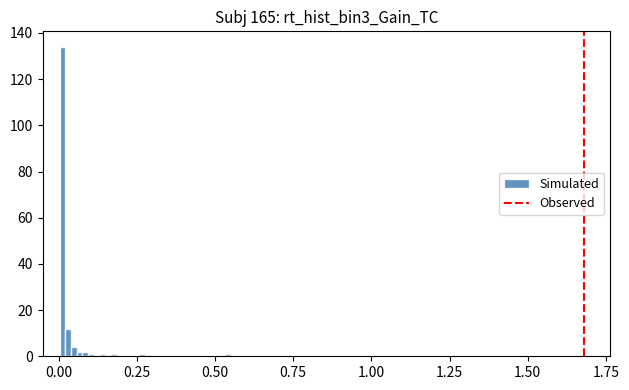

Around what value on the x-axis is the tallest bar? Give the approximate position of its centre, as read against the axis.

0.00